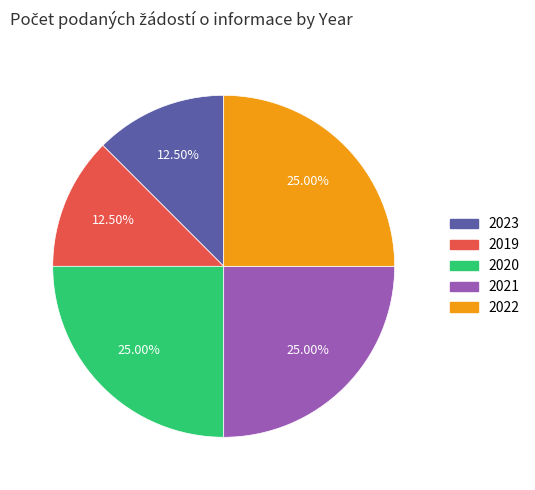

Combined, do 2023 and 2019 account for over 50%?

No